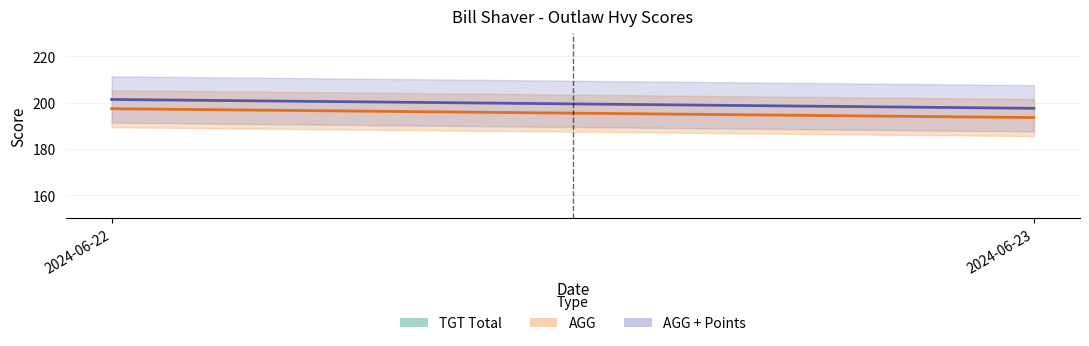

What is the sum of all AGG + Points values?

398.8